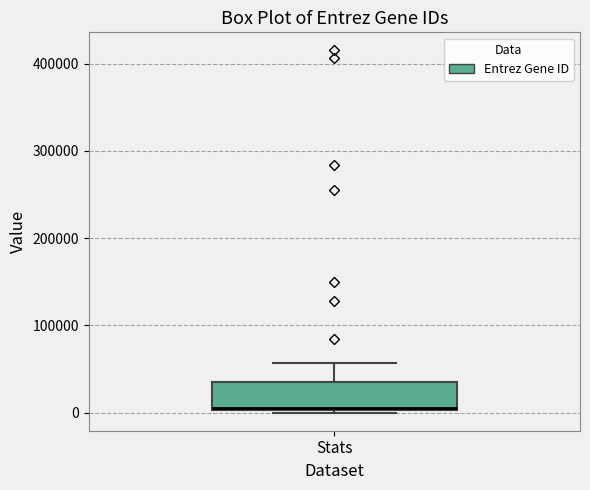

Where does the median line of the box for Stats sit on the y-axis? The values are not printed on the chart, so give them approximately, as read against the axis.

10000